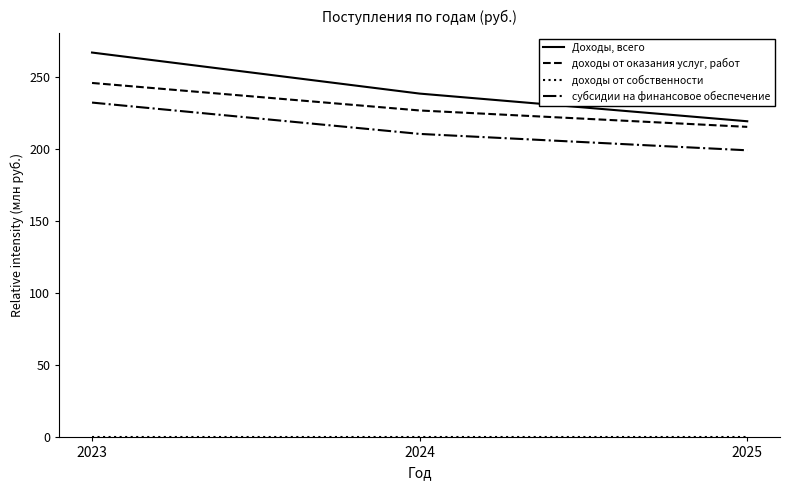

At which category is the sum across all series the highest?

2023